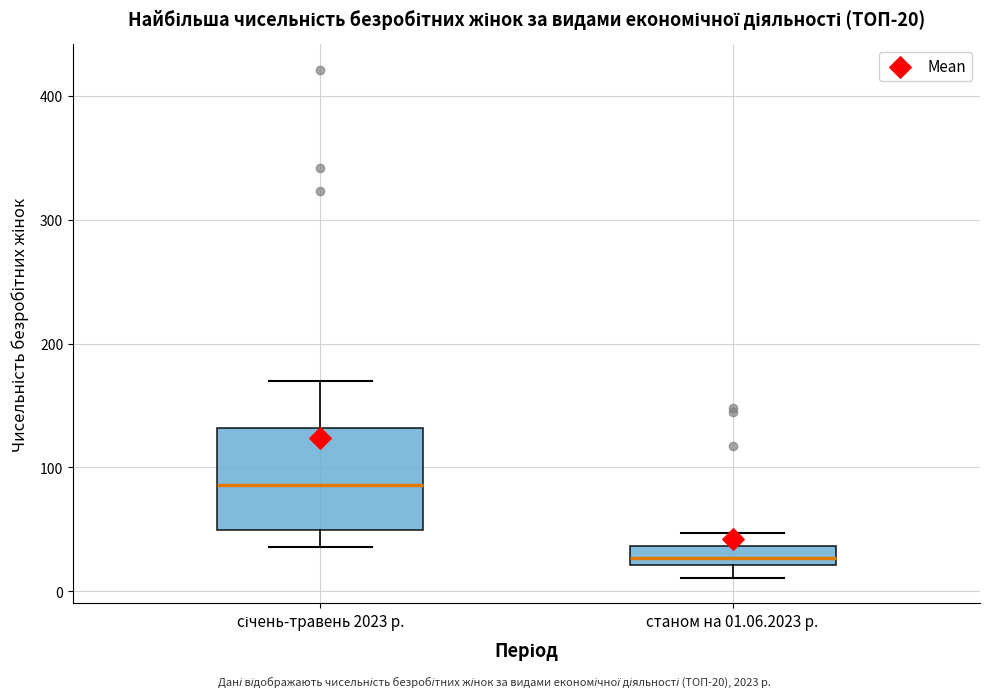

Which box is the tallest, from its lower edge to its upper edge?

січень-травень 2023 р.